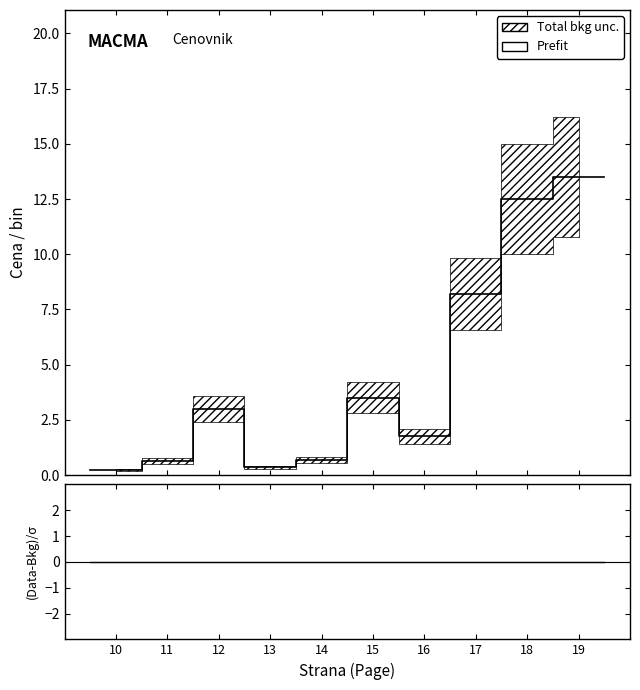

Where does the Prefit series first go above 2?

12